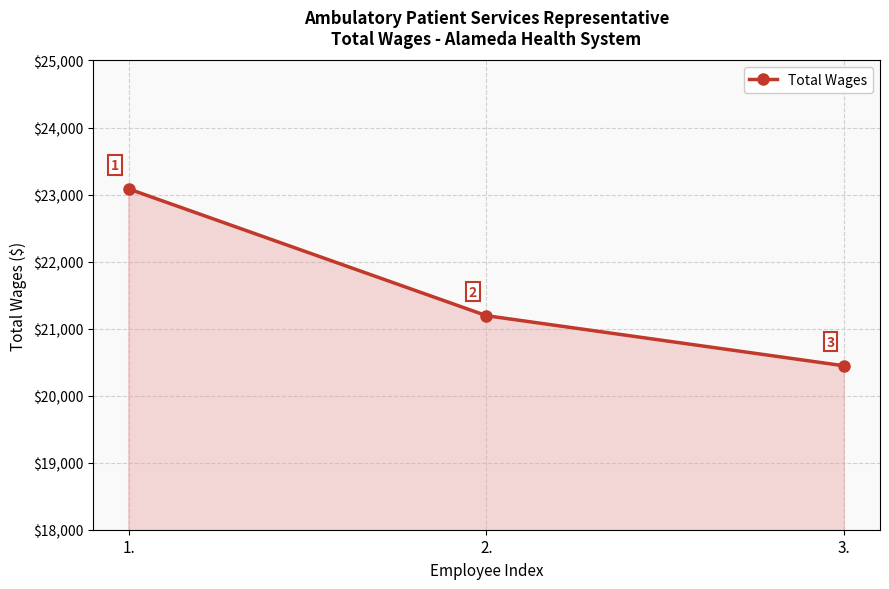

What is the change in value from 1. to 2.?

-1891